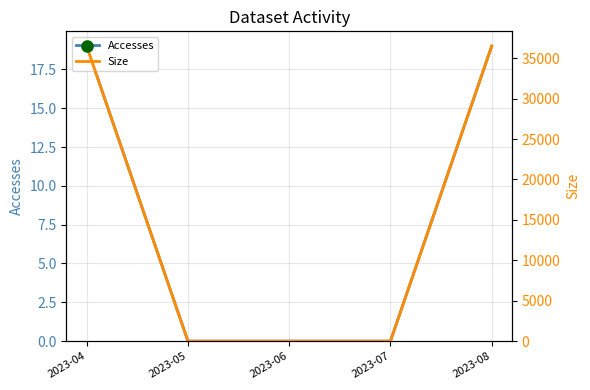

True or false: Size has more than 1 points higher than both neighbors.

False